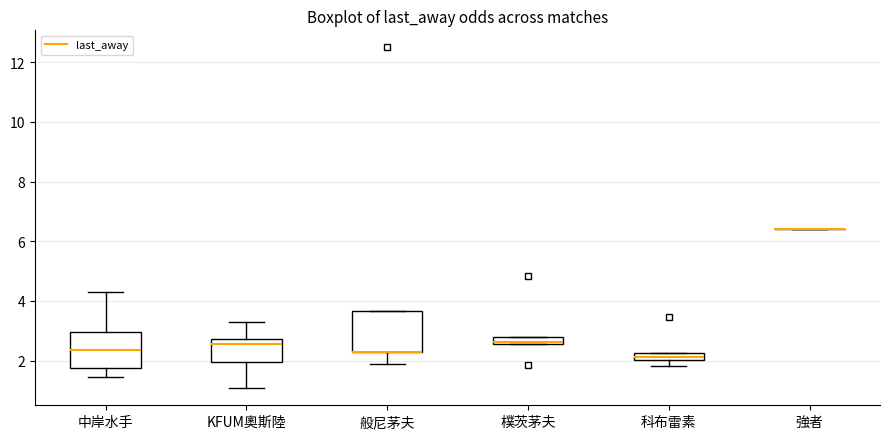

Where does the median line of the box for 中岸水手 sit on the y-axis? The values are not printed on the chart, so give them approximately, as read against the axis.

2.4